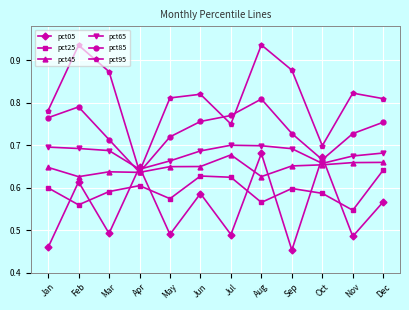

Which category has the lowest value in the pct85 series?

Apr